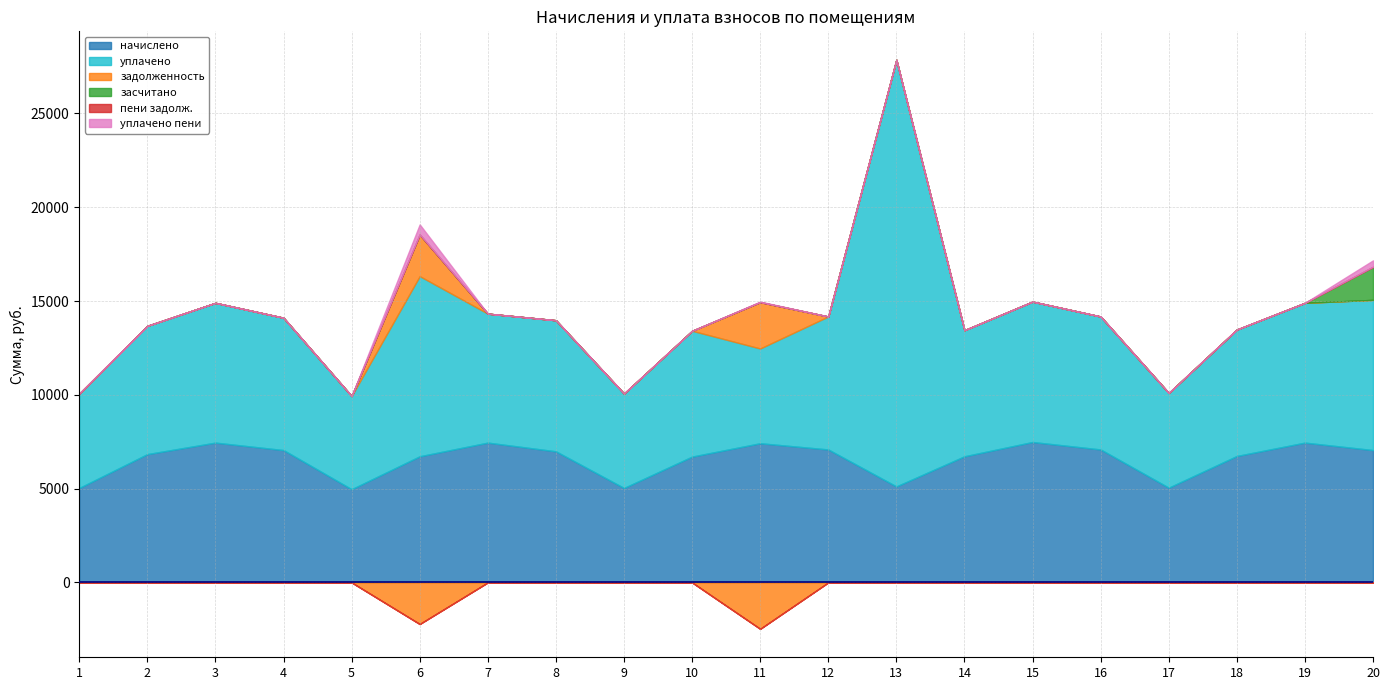

Where is the first local maximum for уплачено?

3